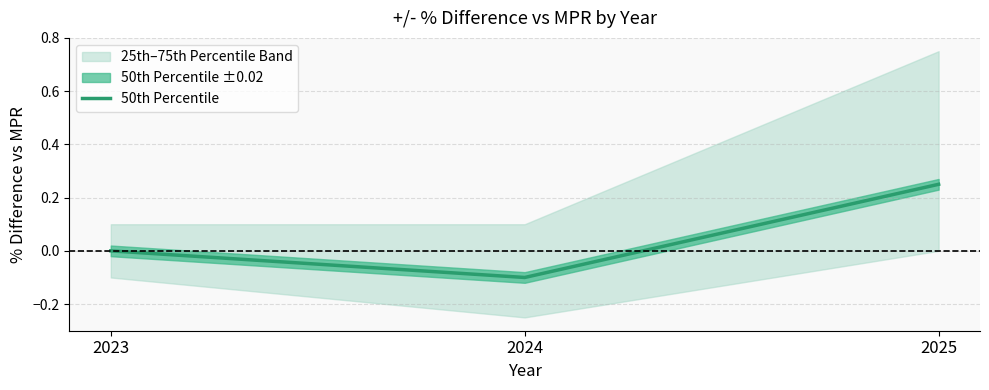

Reading left to right, what are all the values shown in this chart?

2023=0.0	2024=-0.1	2025=0.2